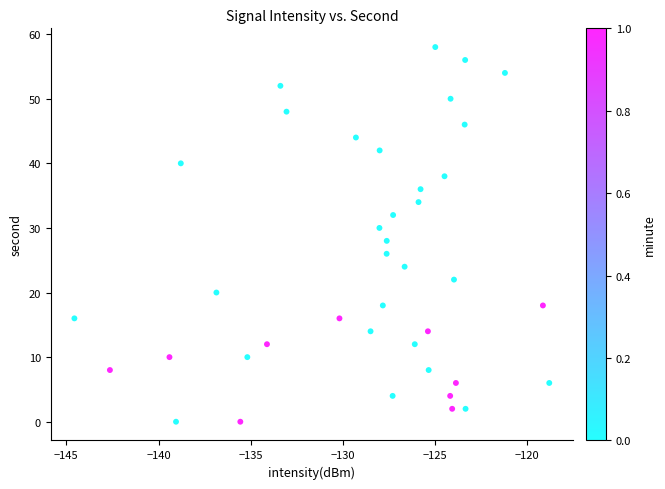

What is the range of Y values (max minus min)?

58